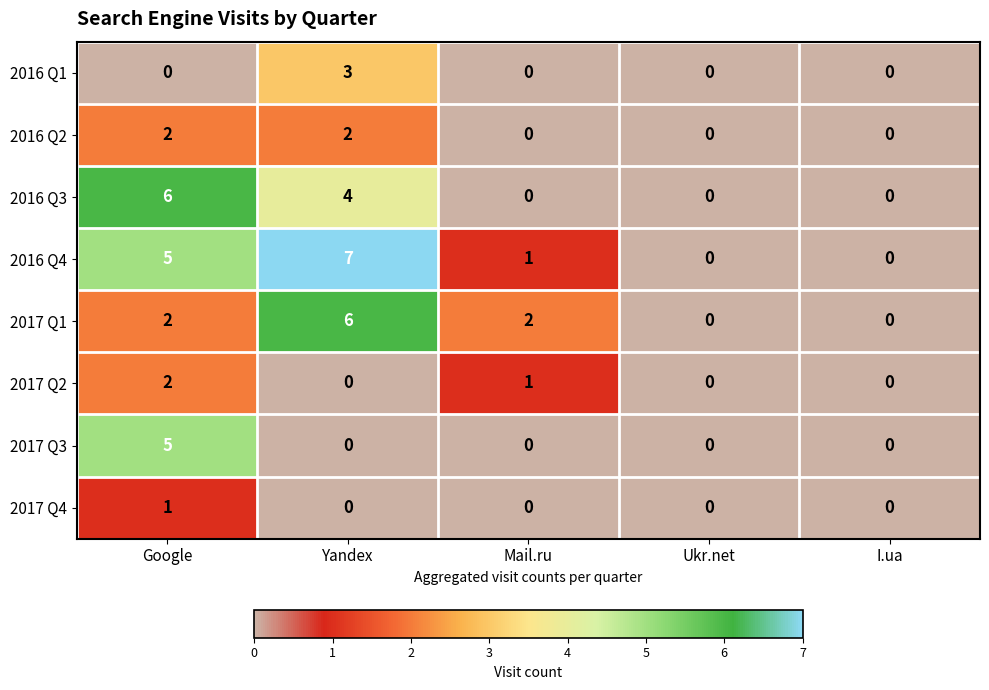

What is the greatest value displayed?

7